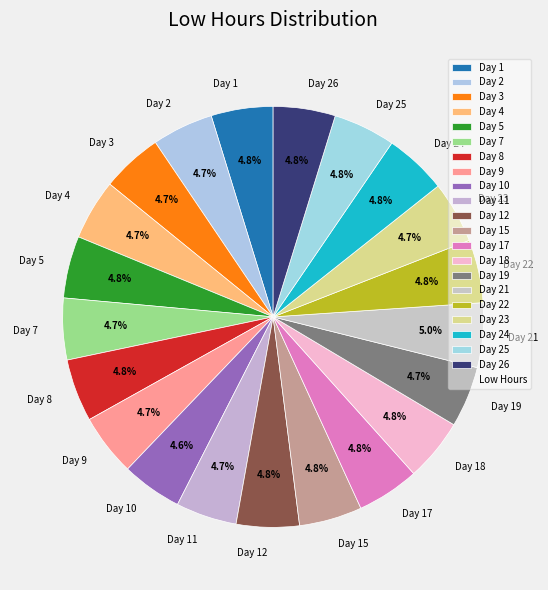

Approximately how many times larger is the value at Day 17 compared to Day 4?

1.0